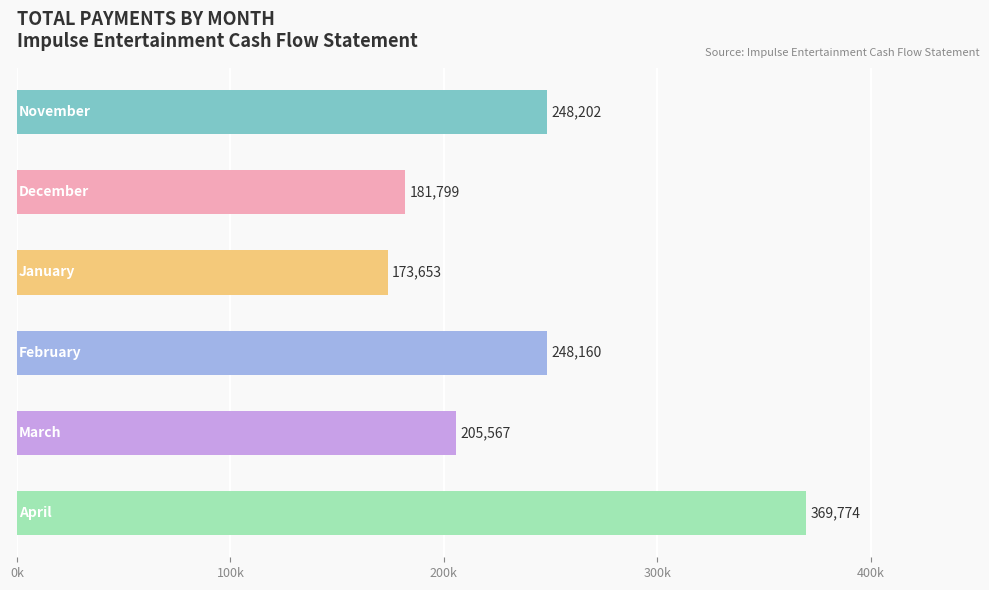

Does the chart contain any negative values?

No